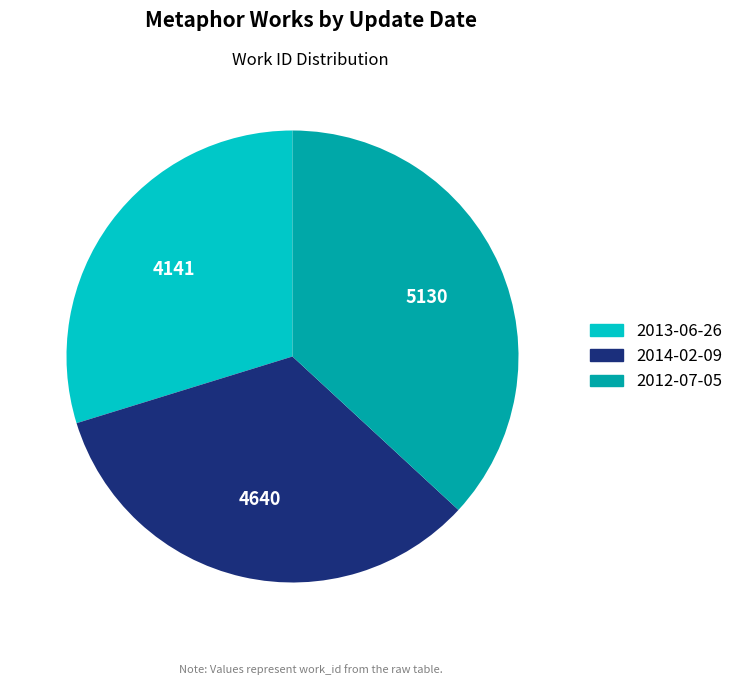

Rank the categories by value from lowest to highest.

2013-06-26, 2014-02-09, 2012-07-05